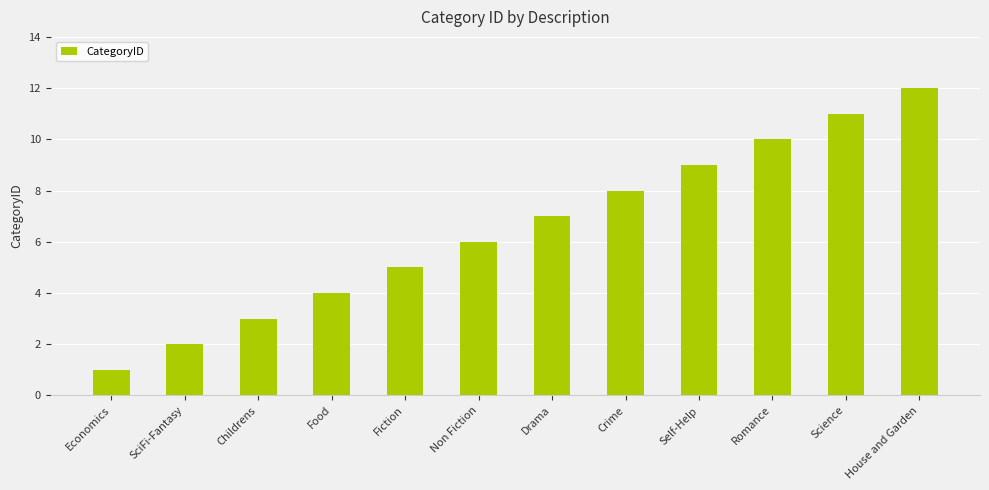

Rank the categories by value from highest to lowest.

House and Garden, Science, Romance, Self-Help, Crime, Drama, Non Fiction, Fiction, Food, Childrens, SciFi-Fantasy, Economics